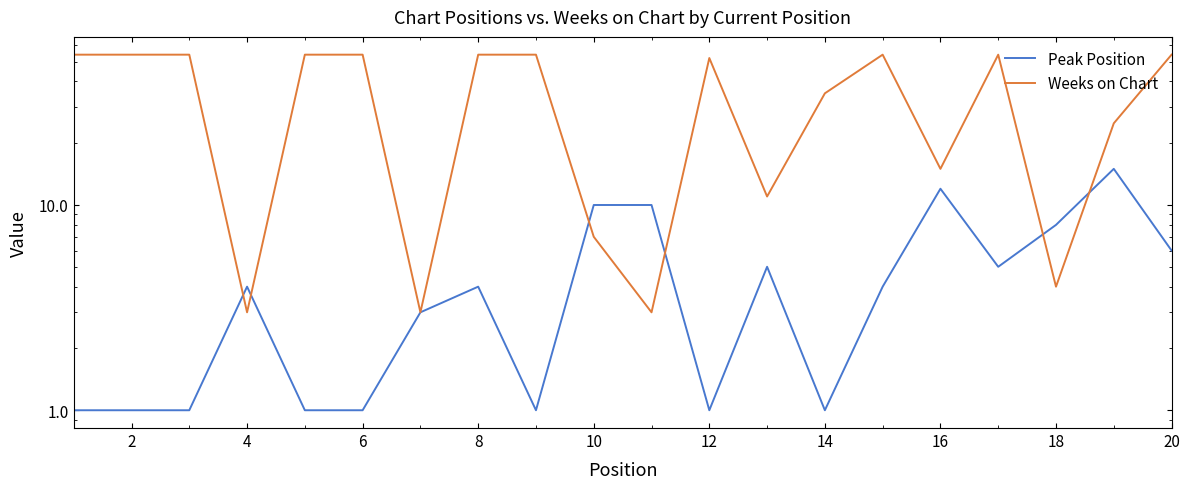

Which series changed the most between 4 and 13?

Weeks on Chart